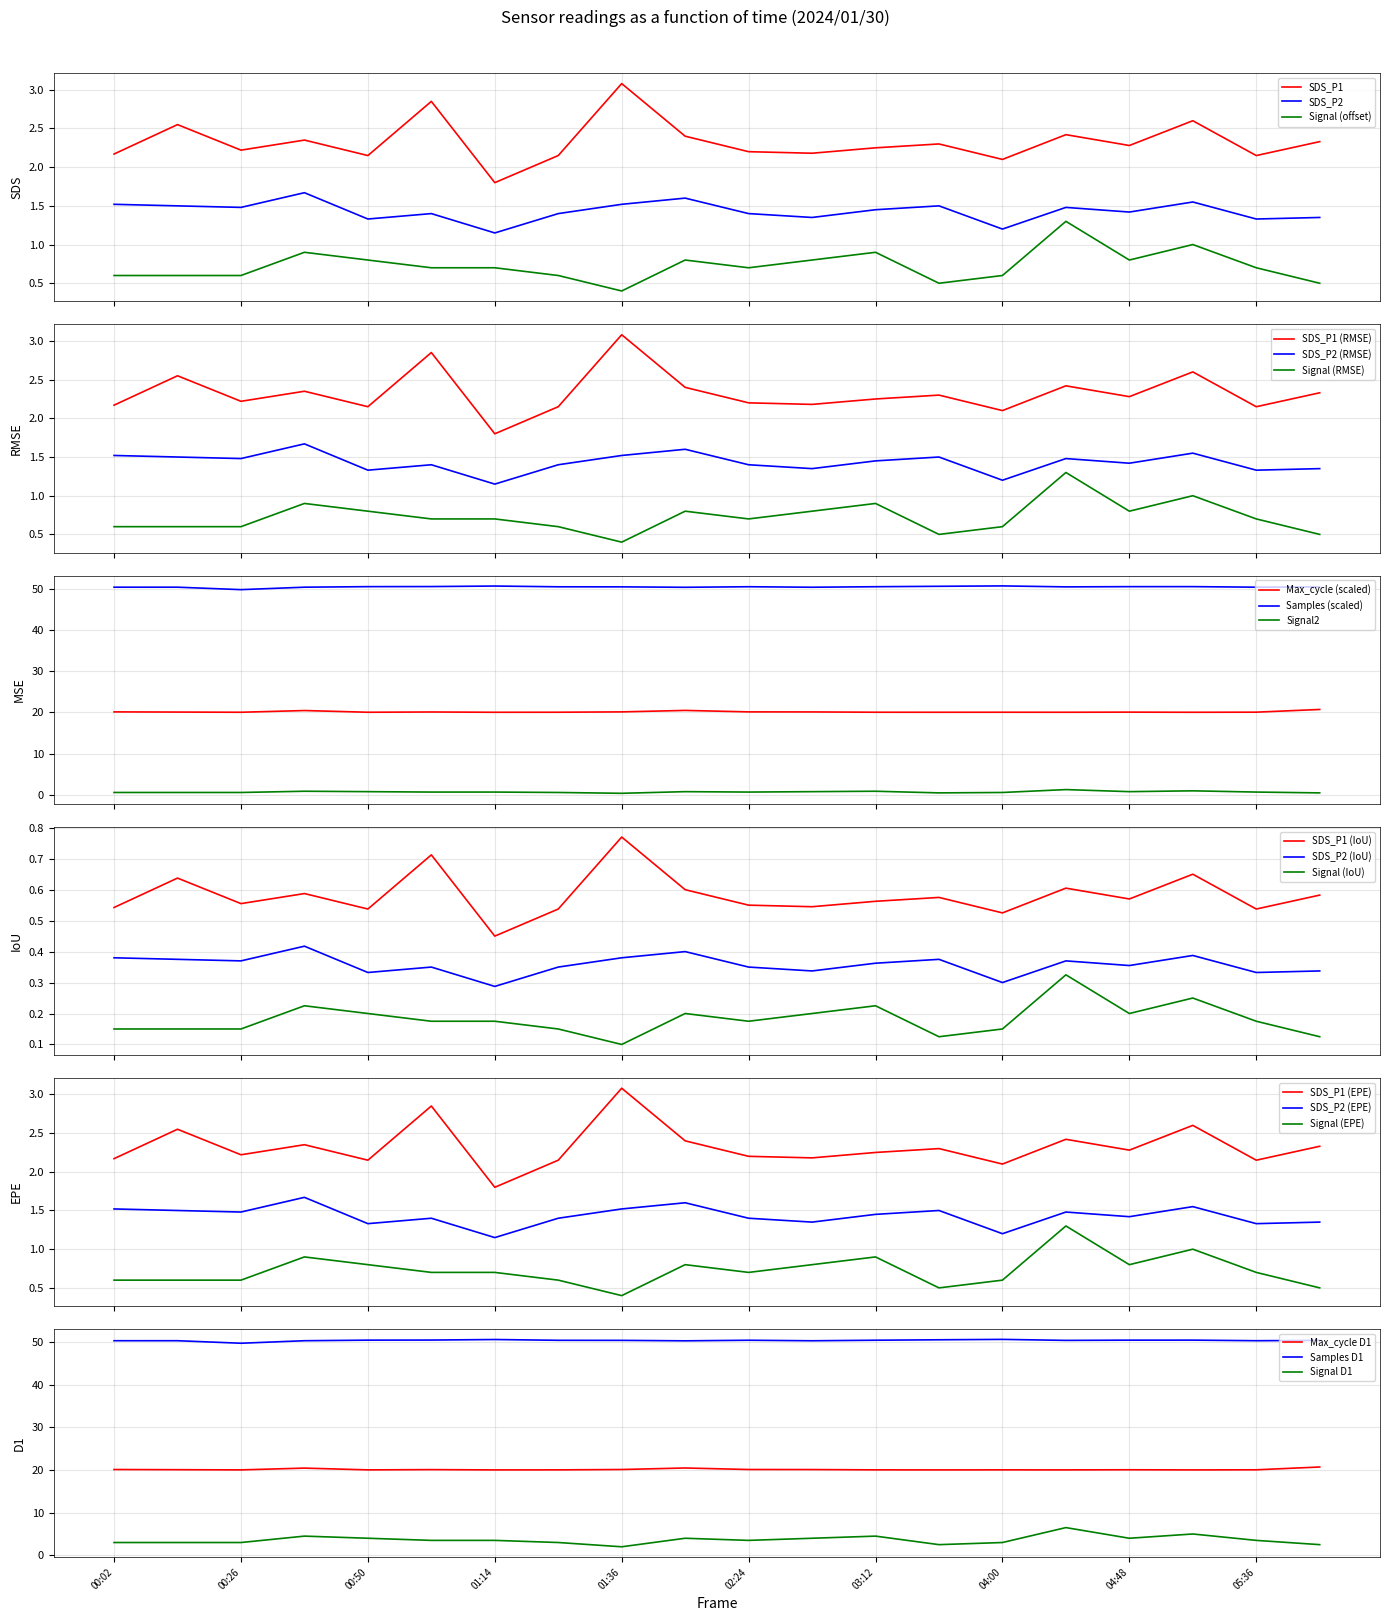

Does the chart have visible grid lines?

Yes